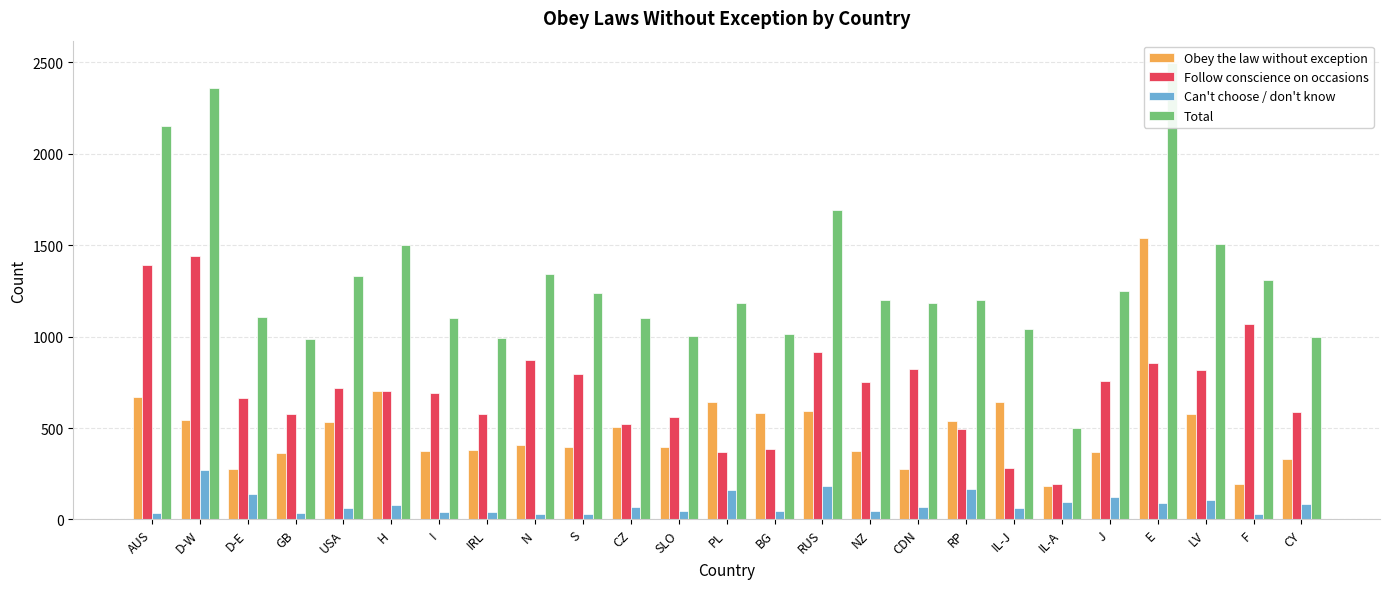

Rank the series by their average value, from highest to lowest.

Total, Follow conscience on occasions, Obey the law without exception, Can't choose / don't know